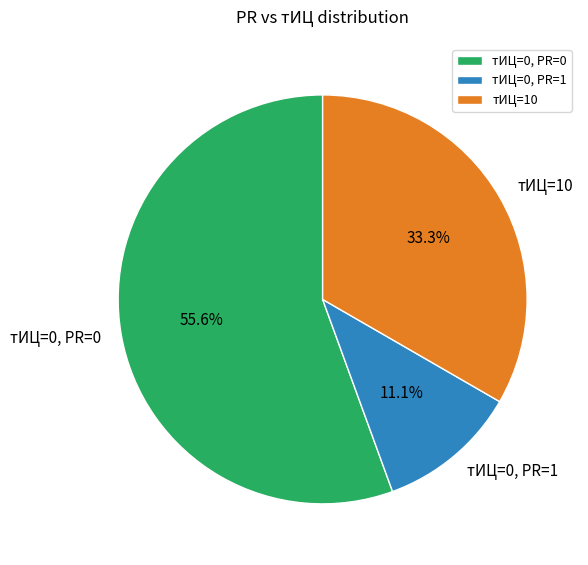

Does тИЦ=10 account for over 50% of the chart?

No